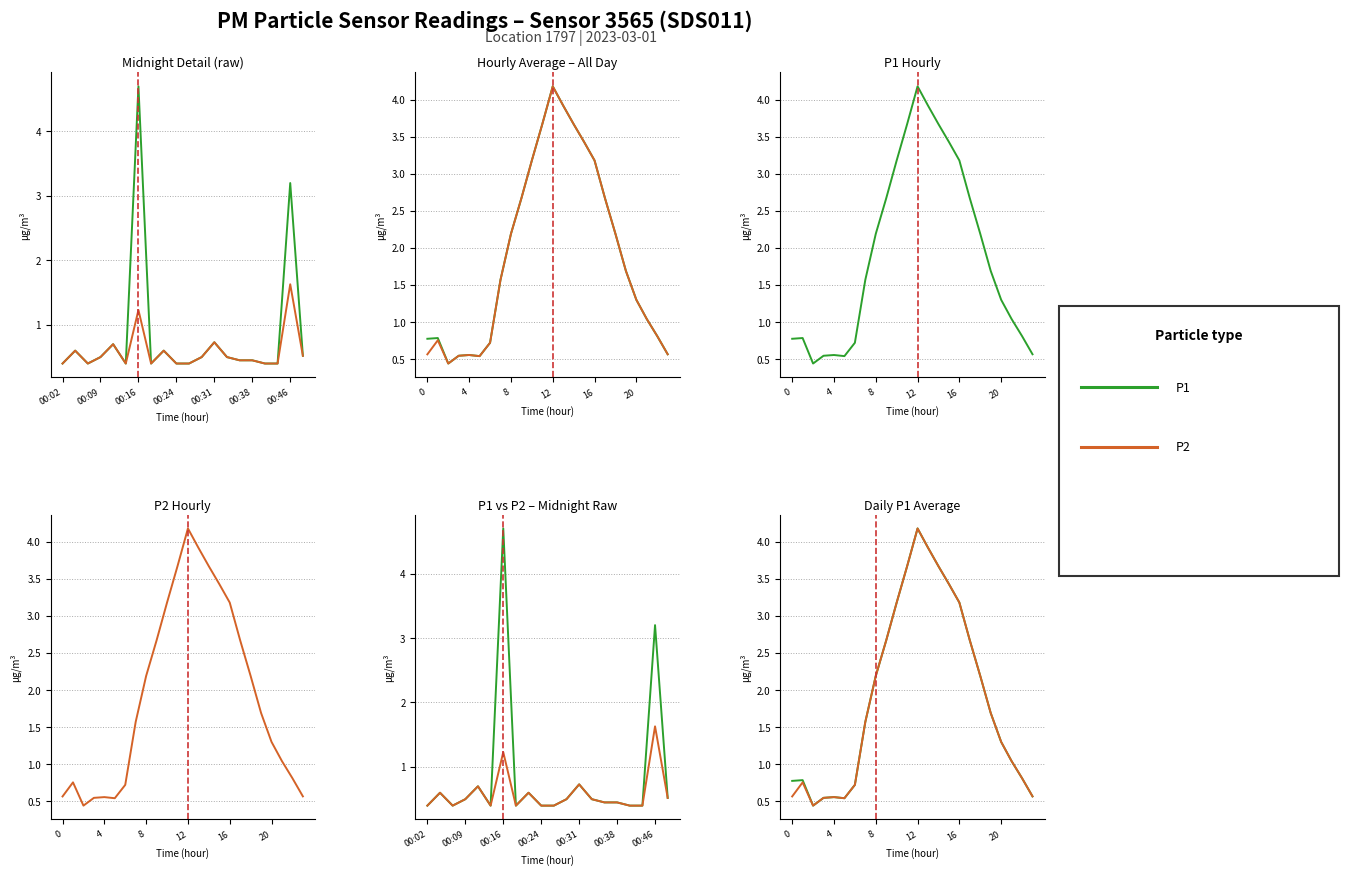

What is the total value across all series at 15?

6.9